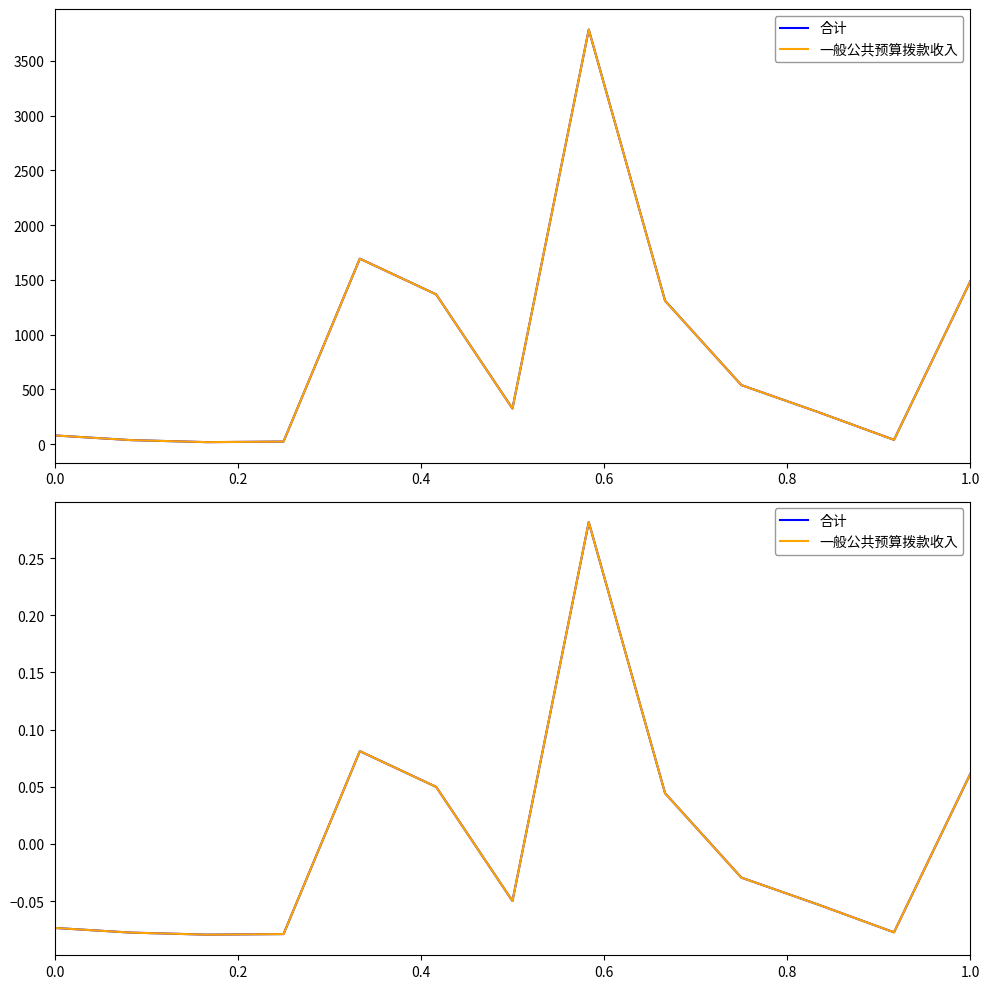

How many lines are shown in the chart?

2